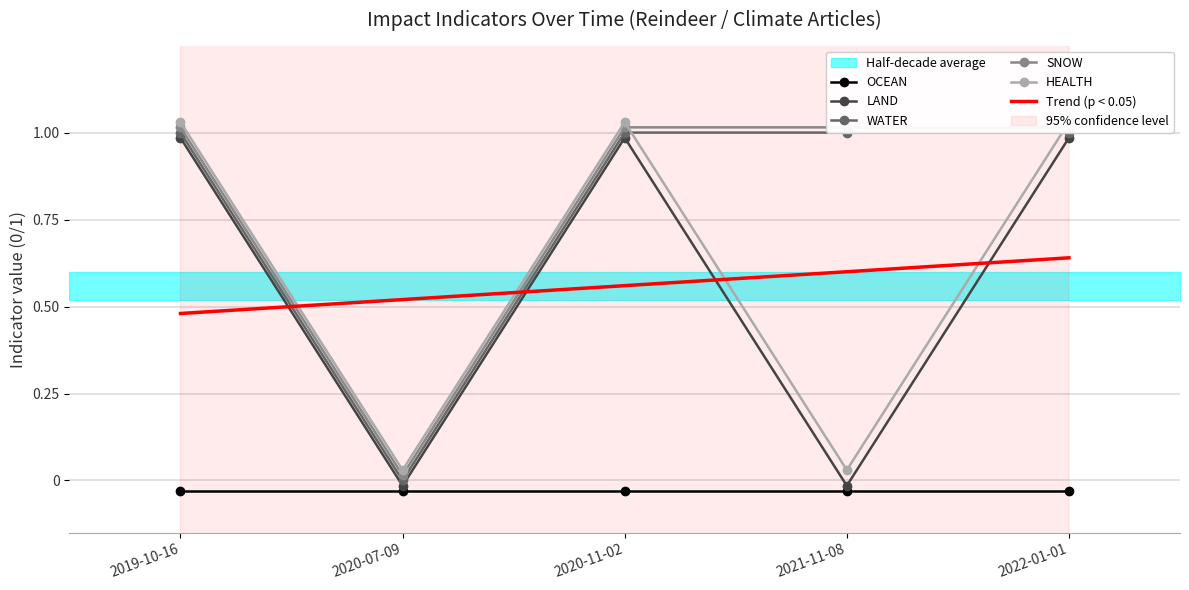

What is the total value across all series at 2021-11-08?

2.6